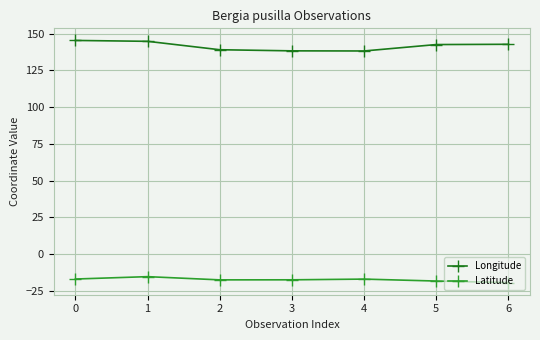

Which series has the widest spread of values?

Longitude